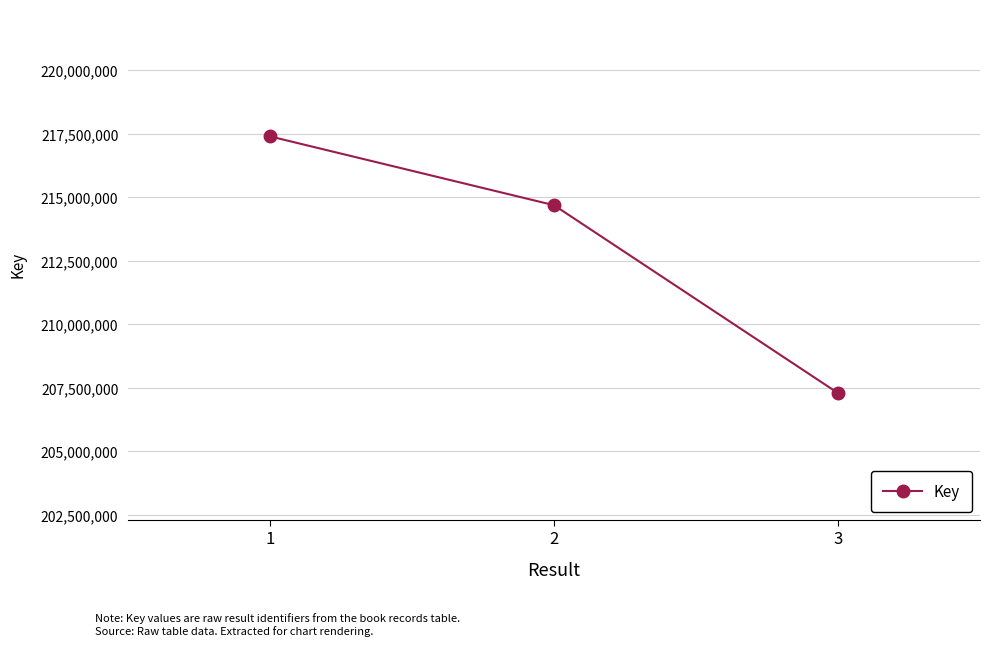

How many lines are shown in the chart?

1